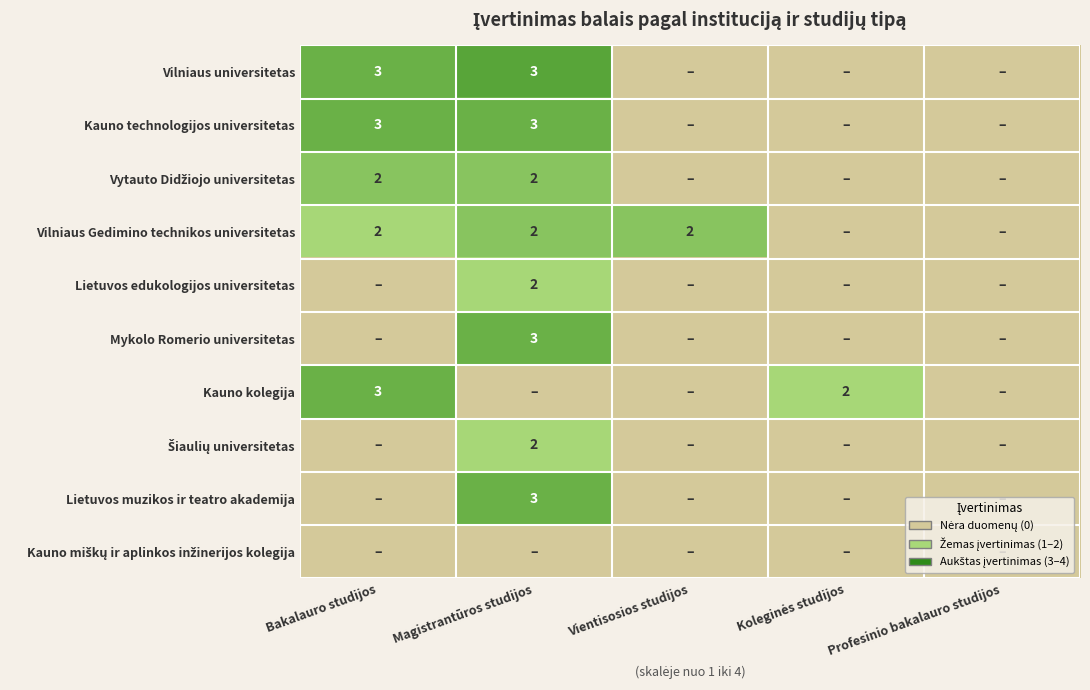

The value of Vilniaus Gedimino technikos universitetas at Magistrantūros studijos is 3. True or false?

False